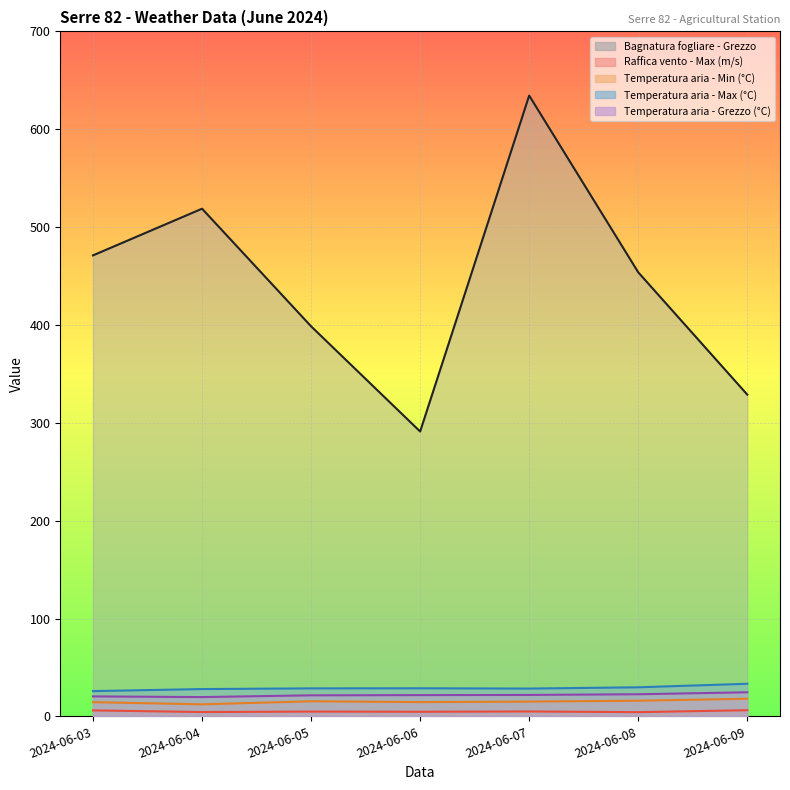

The Temperatura aria - Max (°C) series shows 28.6 at 2024-06-05. True or false?

True